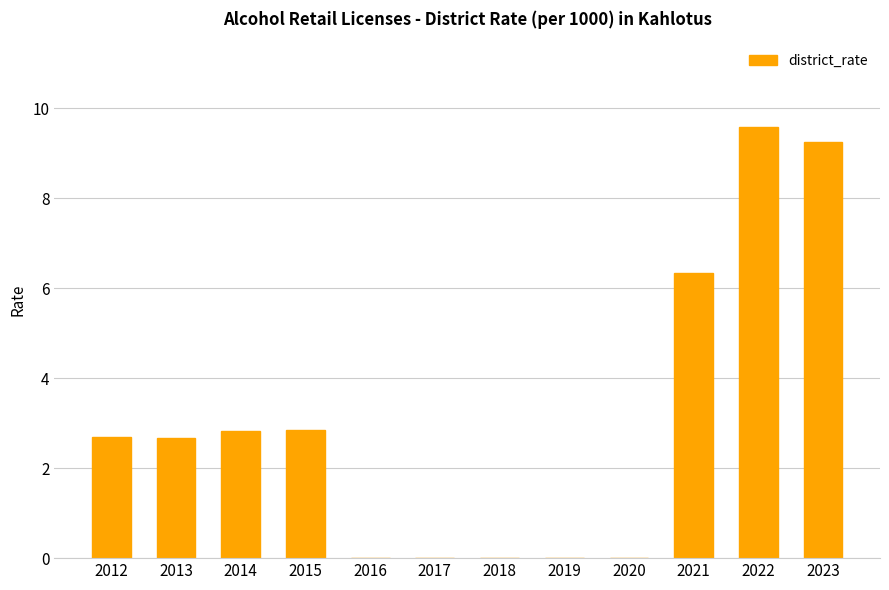

What is the approximate value at 2023?

9.3